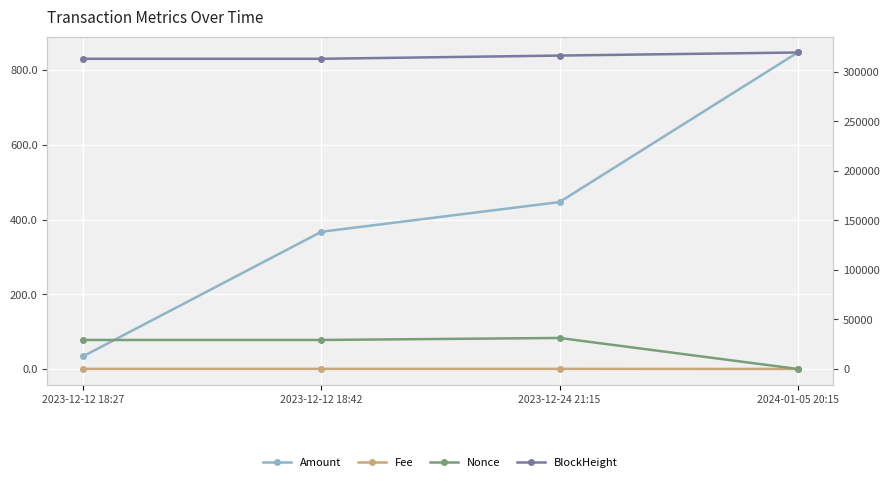

What value does the Nonce series have at 2023-12-12 18:42?

29262.0